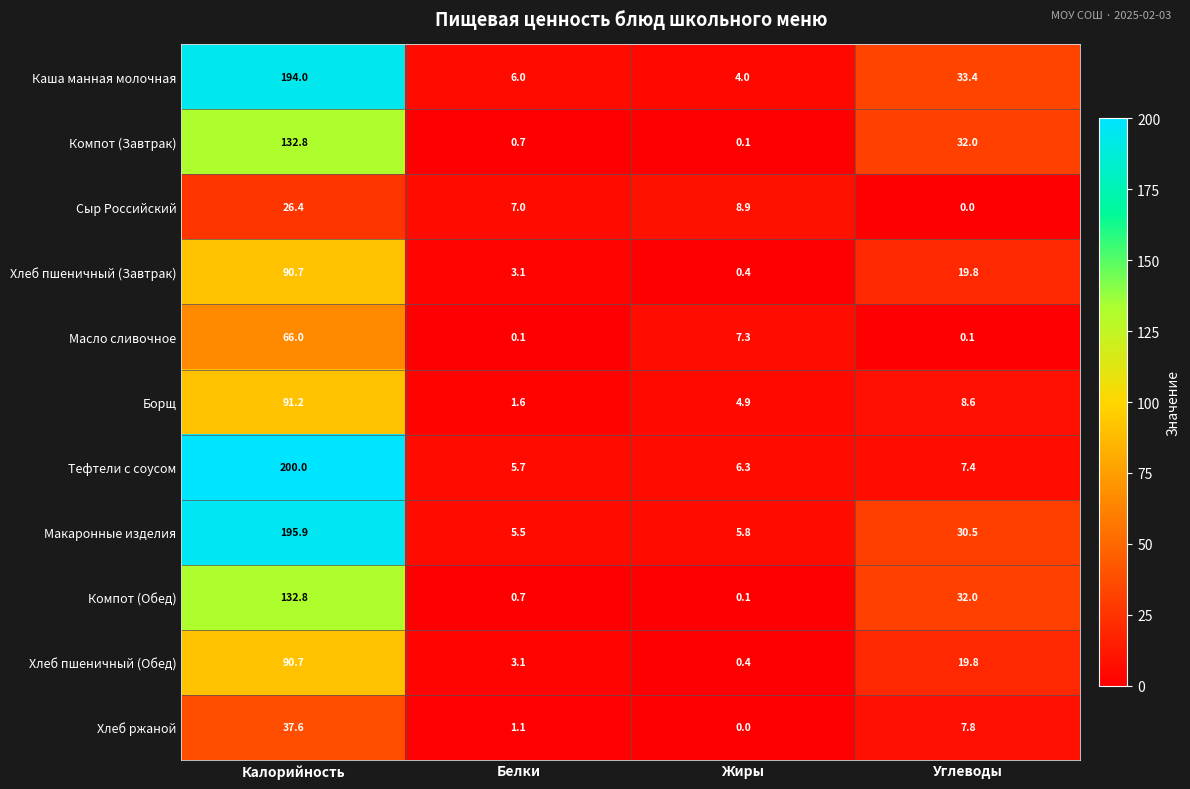

The Хлеб пшеничный (Завтрак) series shows 0.4 at Жиры. True or false?

True